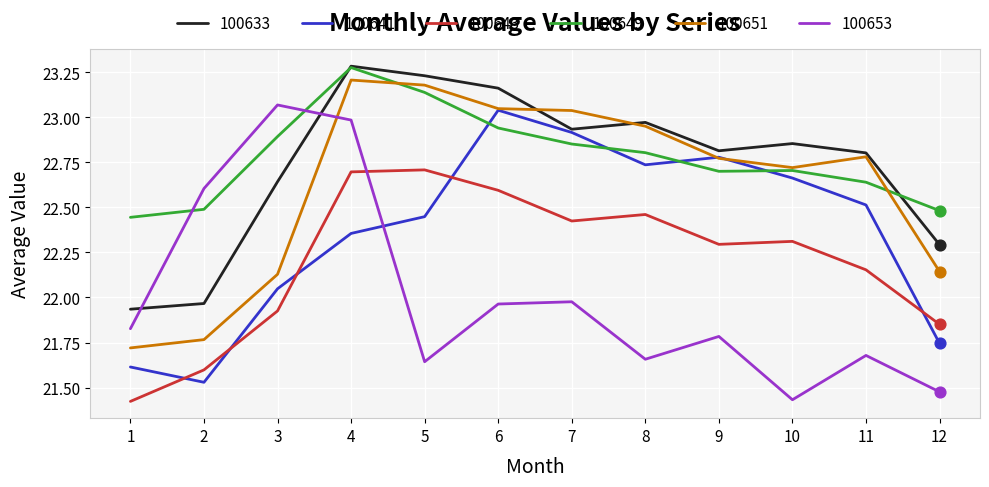

Which series has the largest total across all categories?

100649